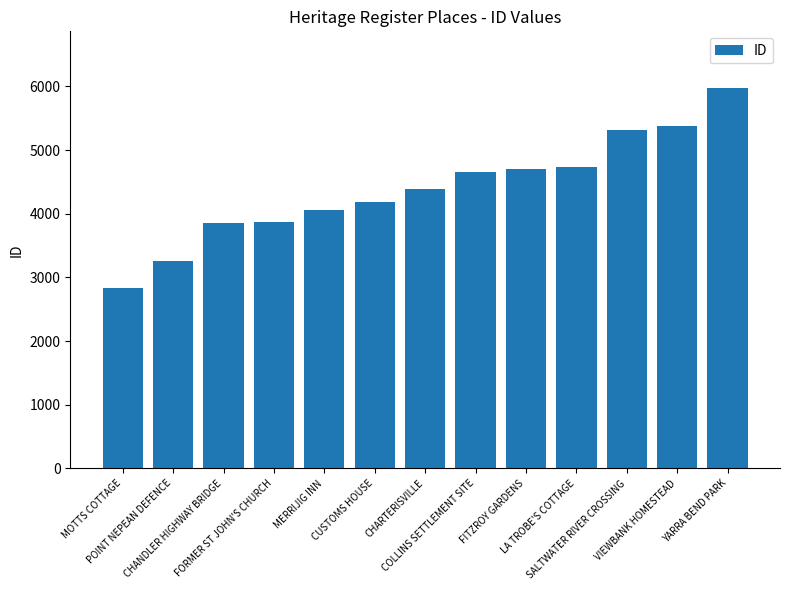

What is the minimum value shown in the chart?

2837